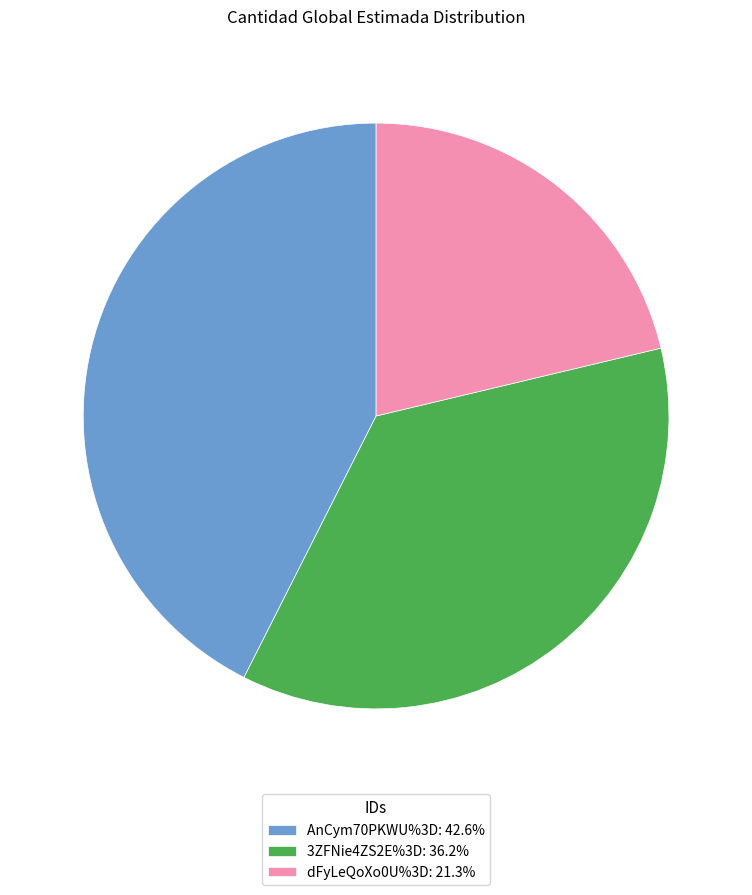

Approximately how many times larger is the value at AnCym70PKWU%3D: 42.6% compared to 3ZFNie4ZS2E%3D: 36.2%?

1.2